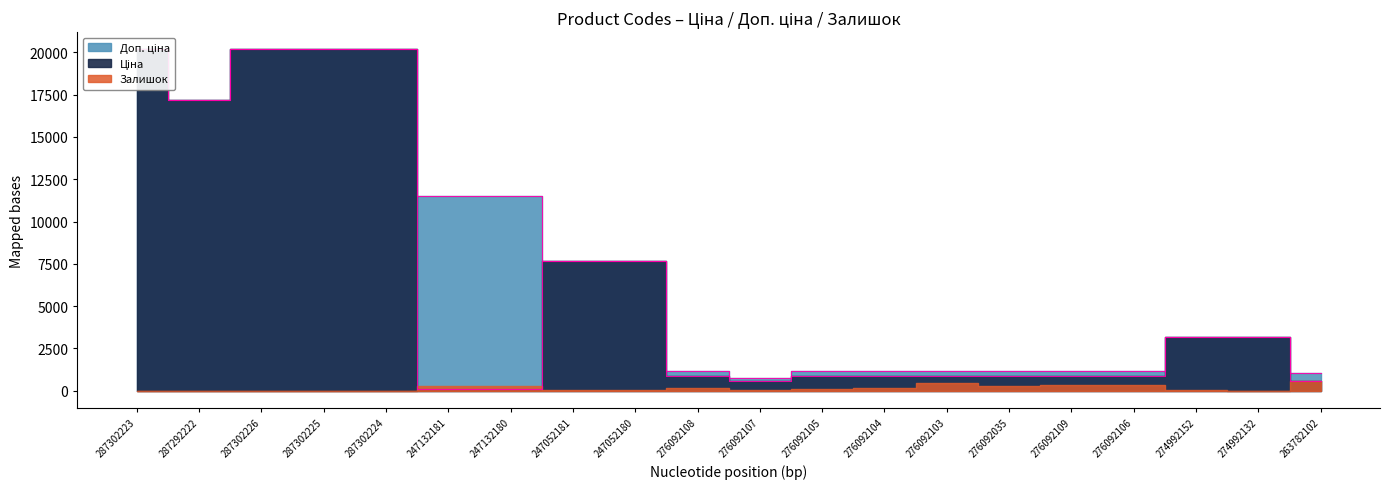

At which label does Ціна reach its peak?

287302223